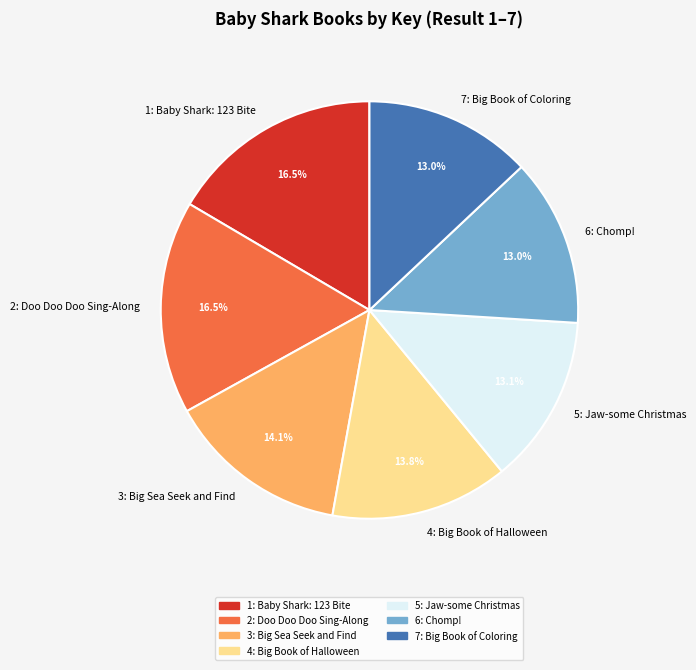

What is the total percentage of 7: Big Book of Coloring and 1: Baby Shark: 123 Bite?

29.5%